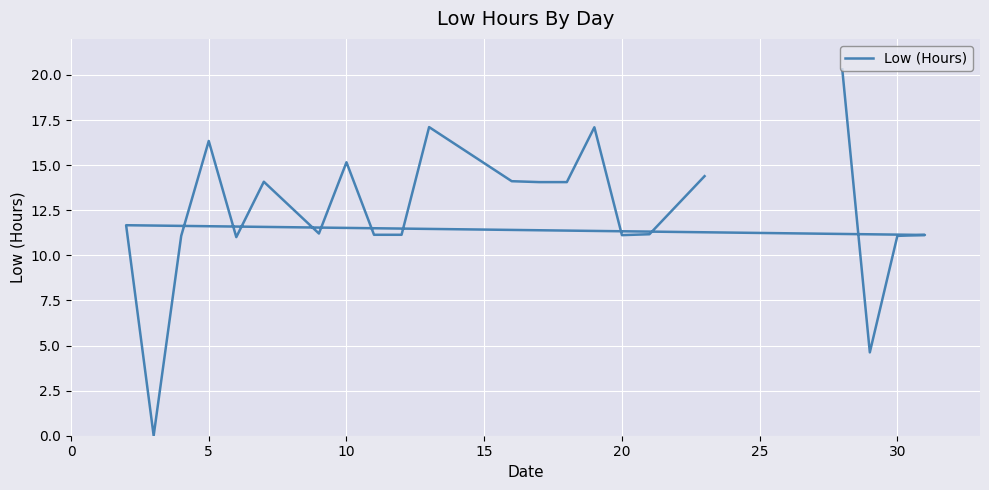

What is the maximum value shown in the chart?

20.3